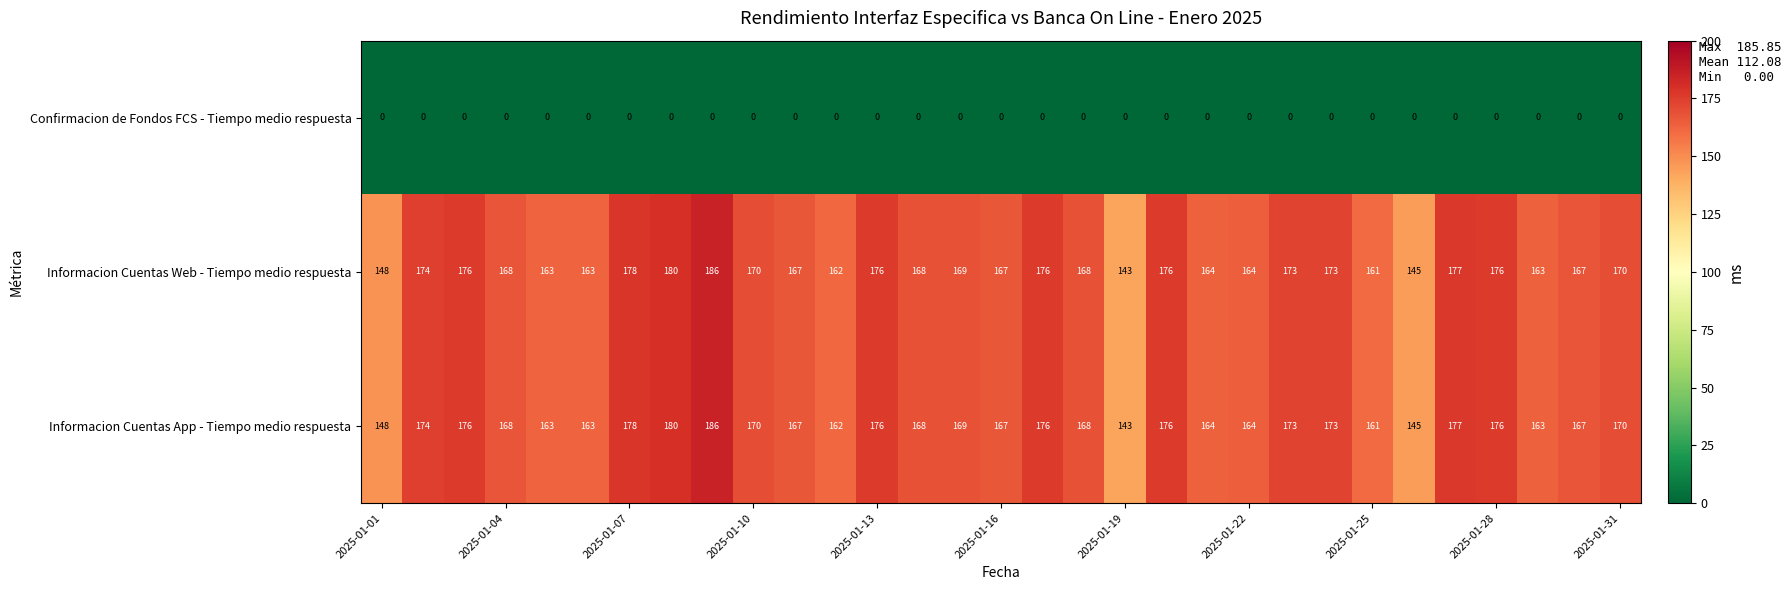

What is the maximum value for Informacion Cuentas App - Tiempo medio respuesta?

186